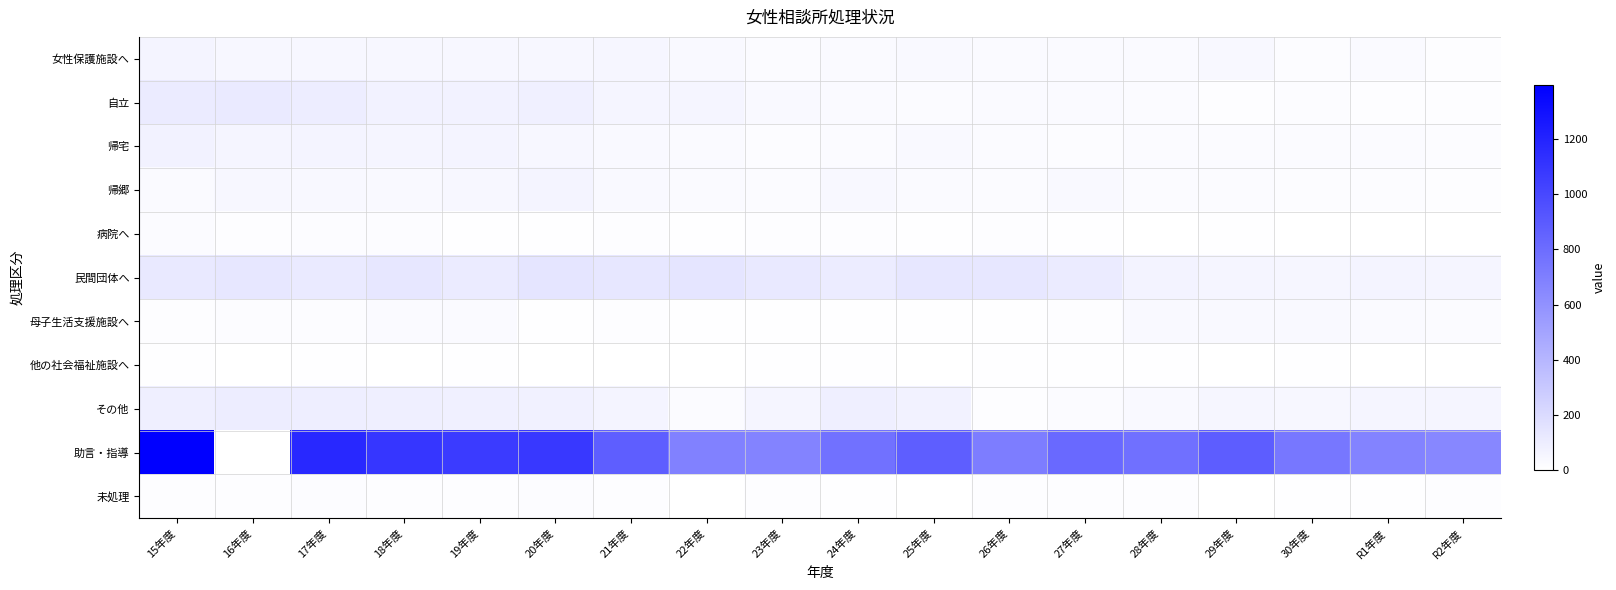

Count the number of data series in this chart.

11